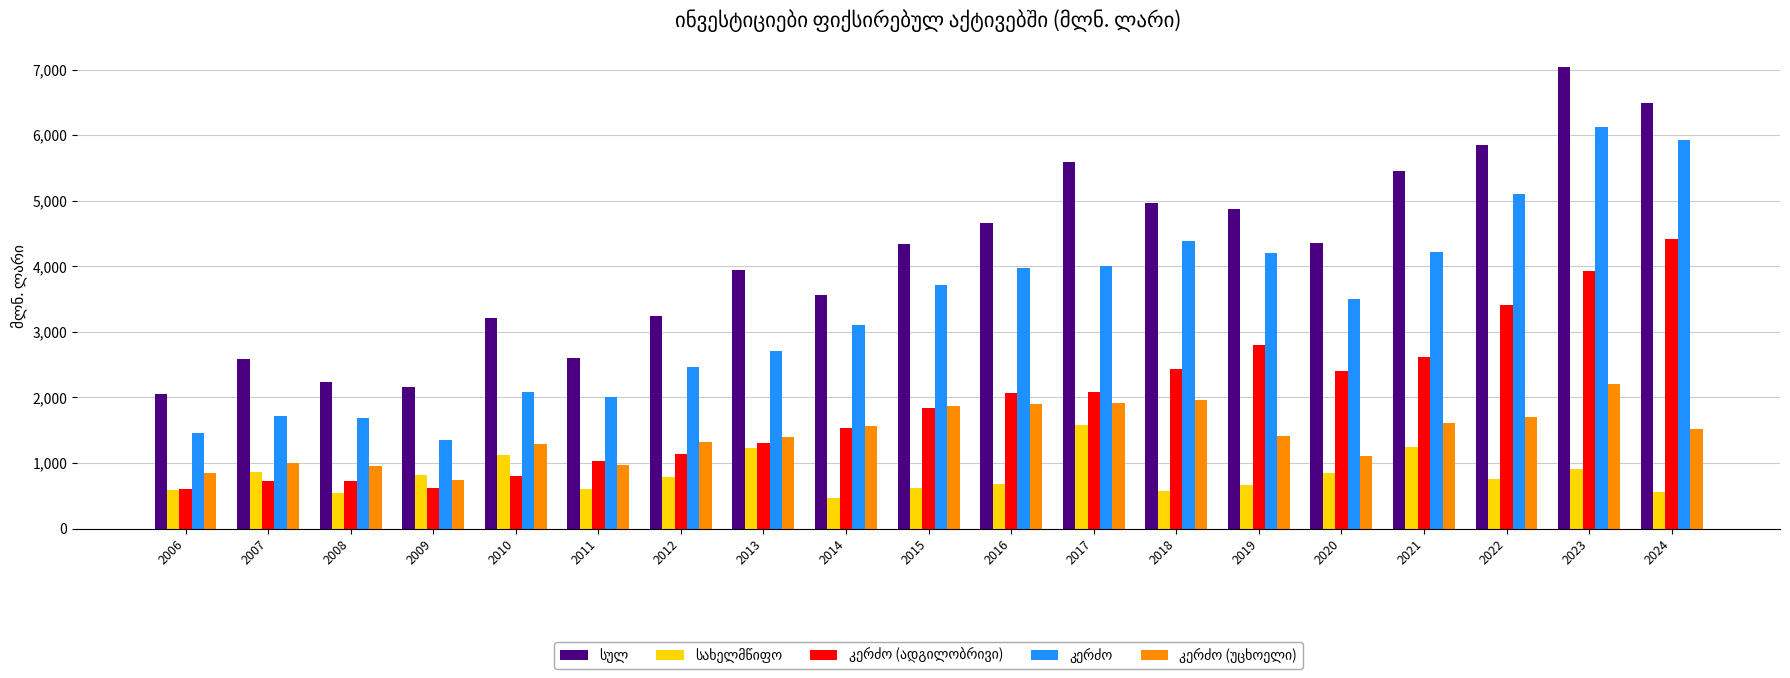

What is the maximum value shown in the chart?

7041.5